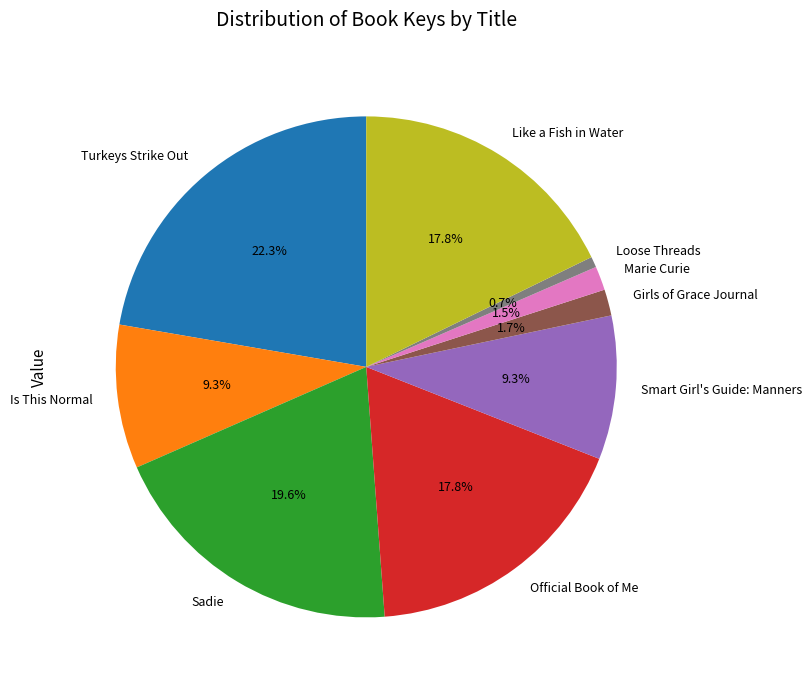

Is there any slice that represents more than half of the pie?

No